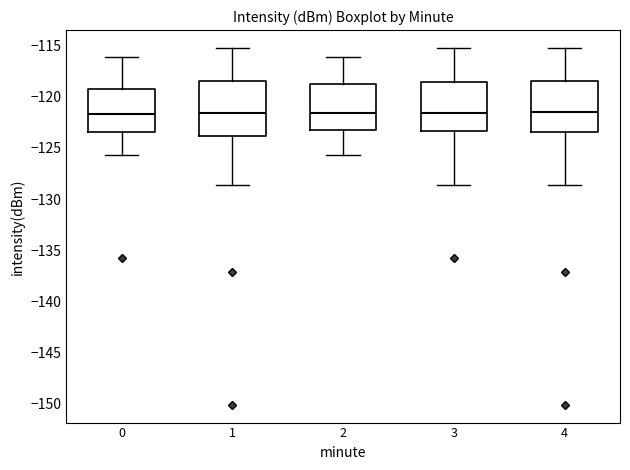

Where does the median line of the box at x = 4 sit on the y-axis? The values are not printed on the chart, so give them approximately, as read against the axis.

-121.5